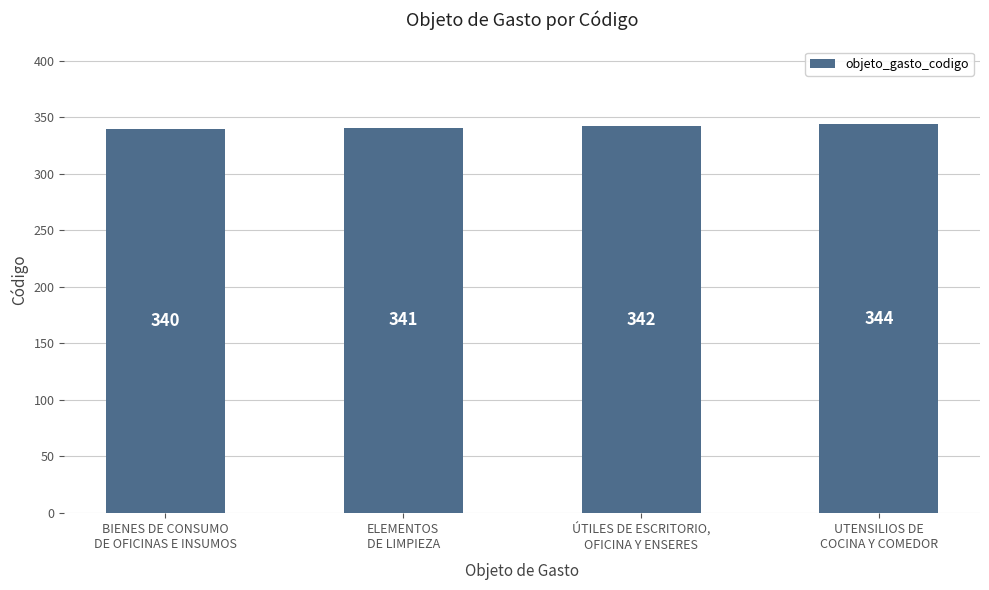

How many categories are shown in the chart?

4